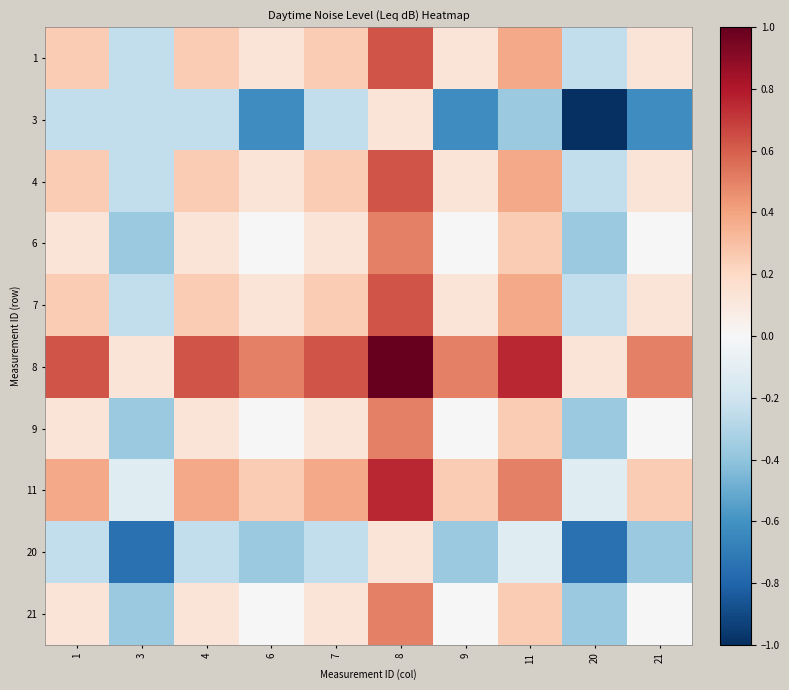

List the series in order of their peak value, highest first.

8, 11, 1, 4, 7, 6, 9, 21, 3, 20